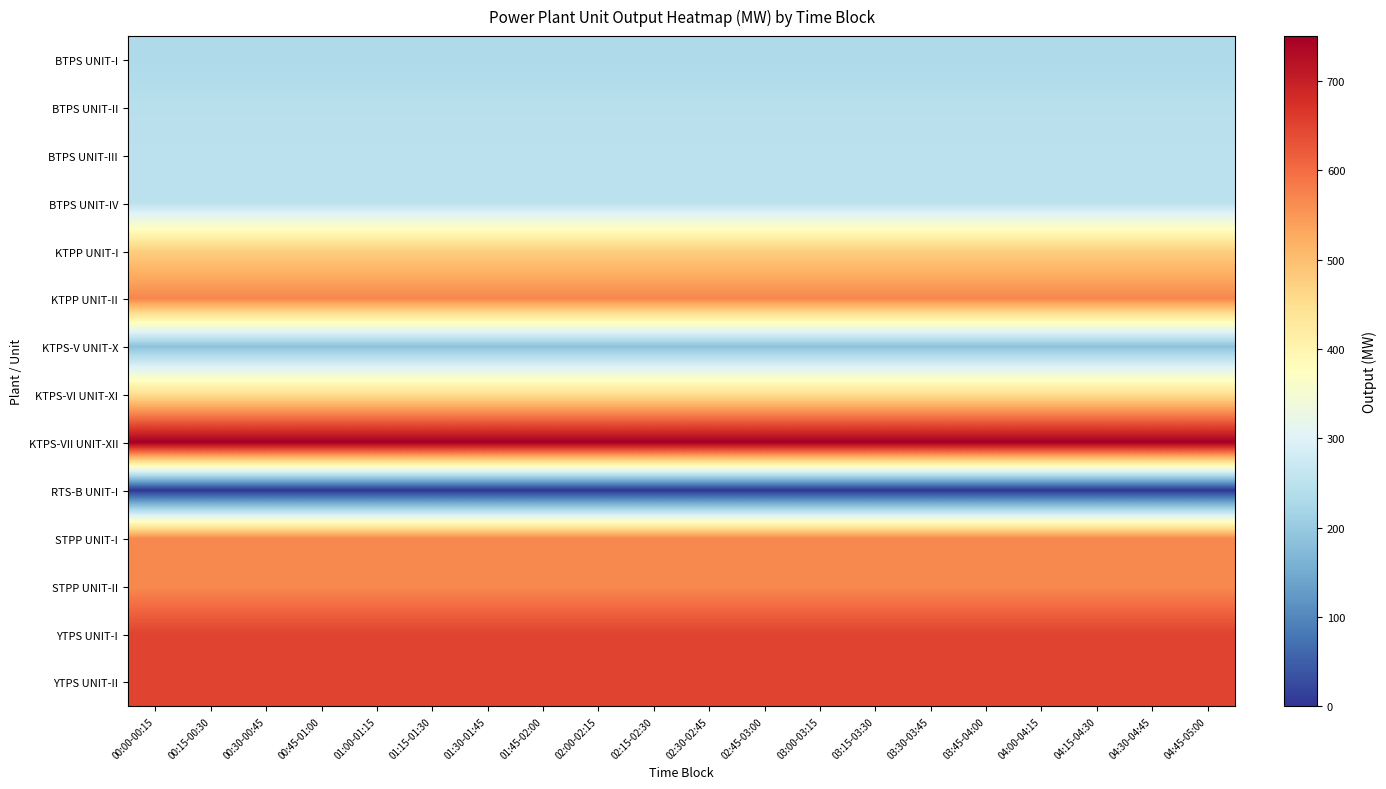

At which category is the sum across all series the highest?

00:00-00:15